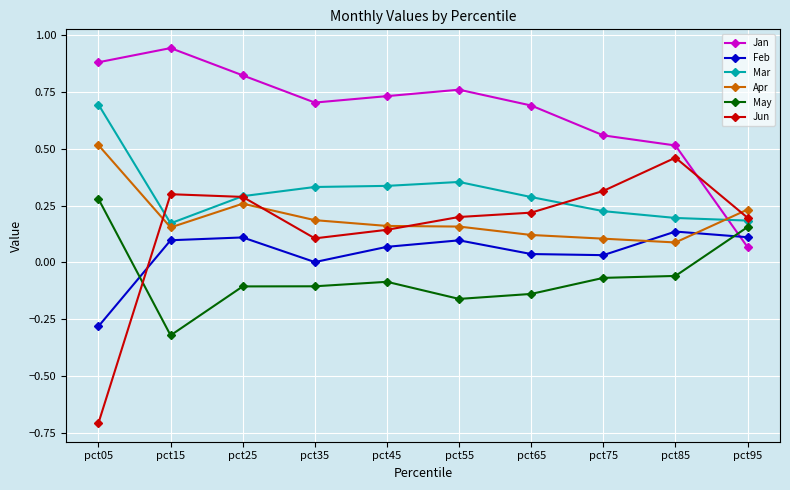

True or false: Jan and Jun cross at least once.

True